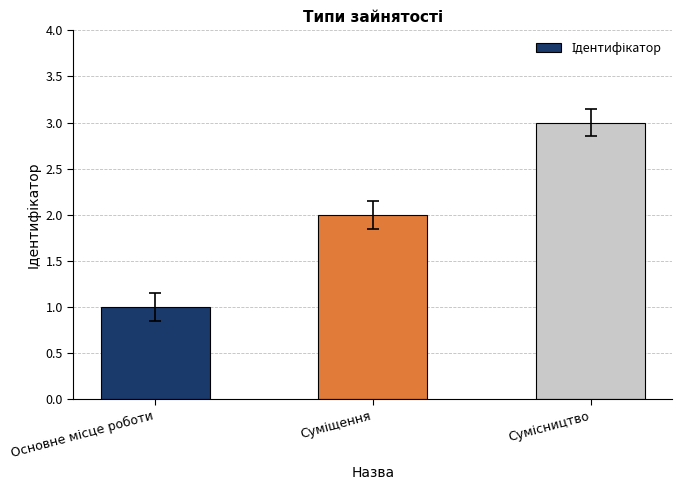

What is the greatest value displayed?

3